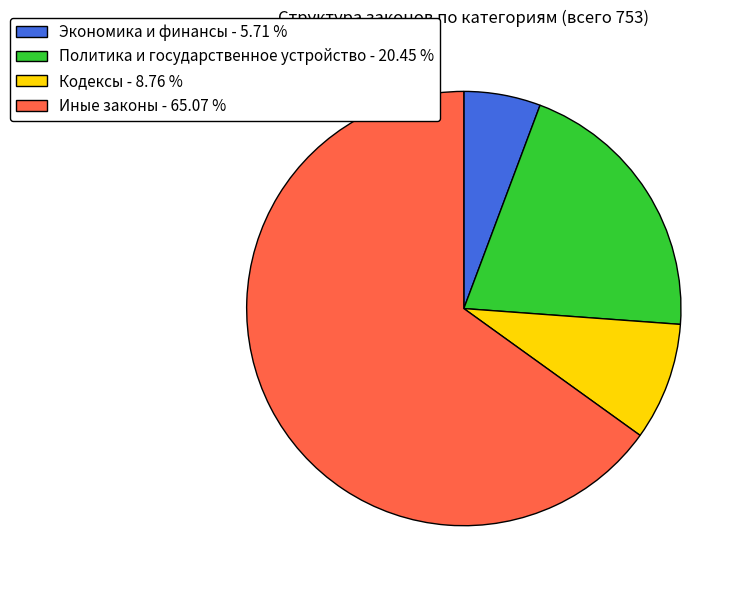

The Иные законы slice represents 72% of the pie. True or false?

False